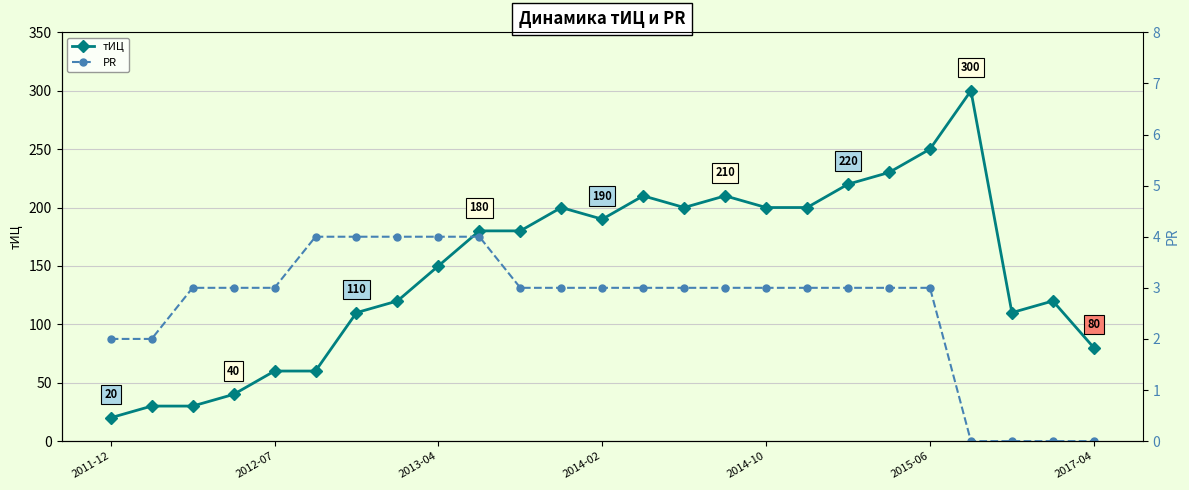

The тИЦ series shows 16 at 2014-02. True or false?

False